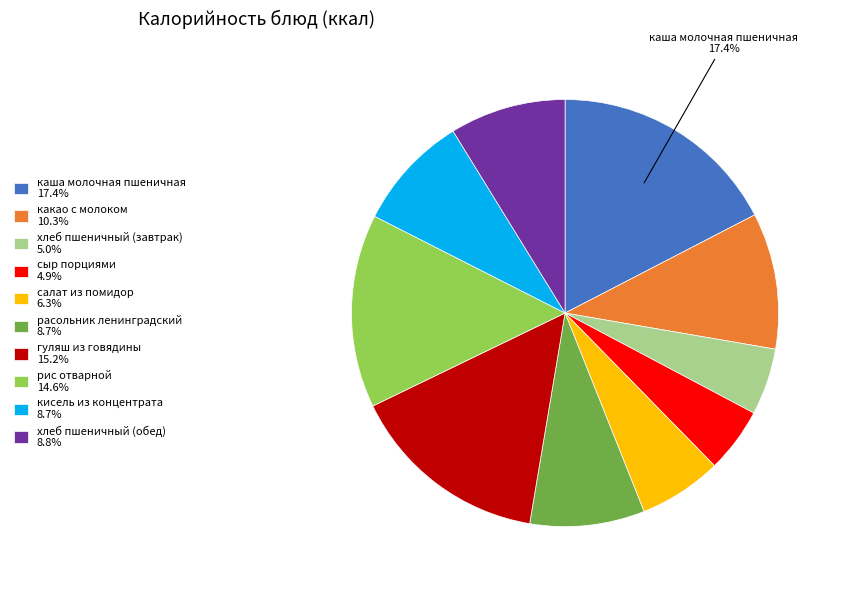

To the nearest percent, what is the difference between the сыр порциями and салат из помидор slice percentages?

1%